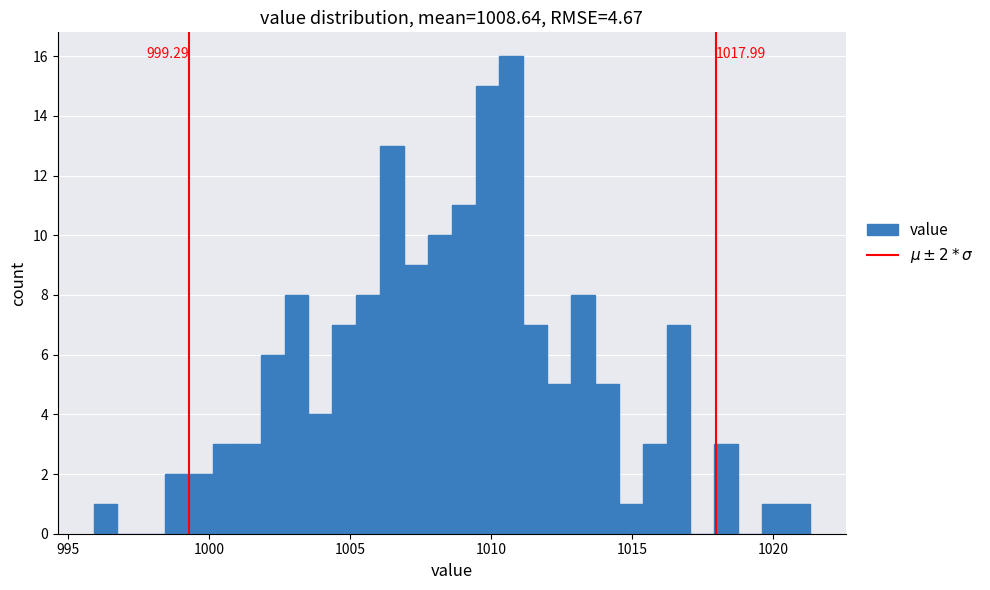

Around what value on the x-axis is the tallest bar? Give the approximate position of its centre, as read against the axis.

1010.5